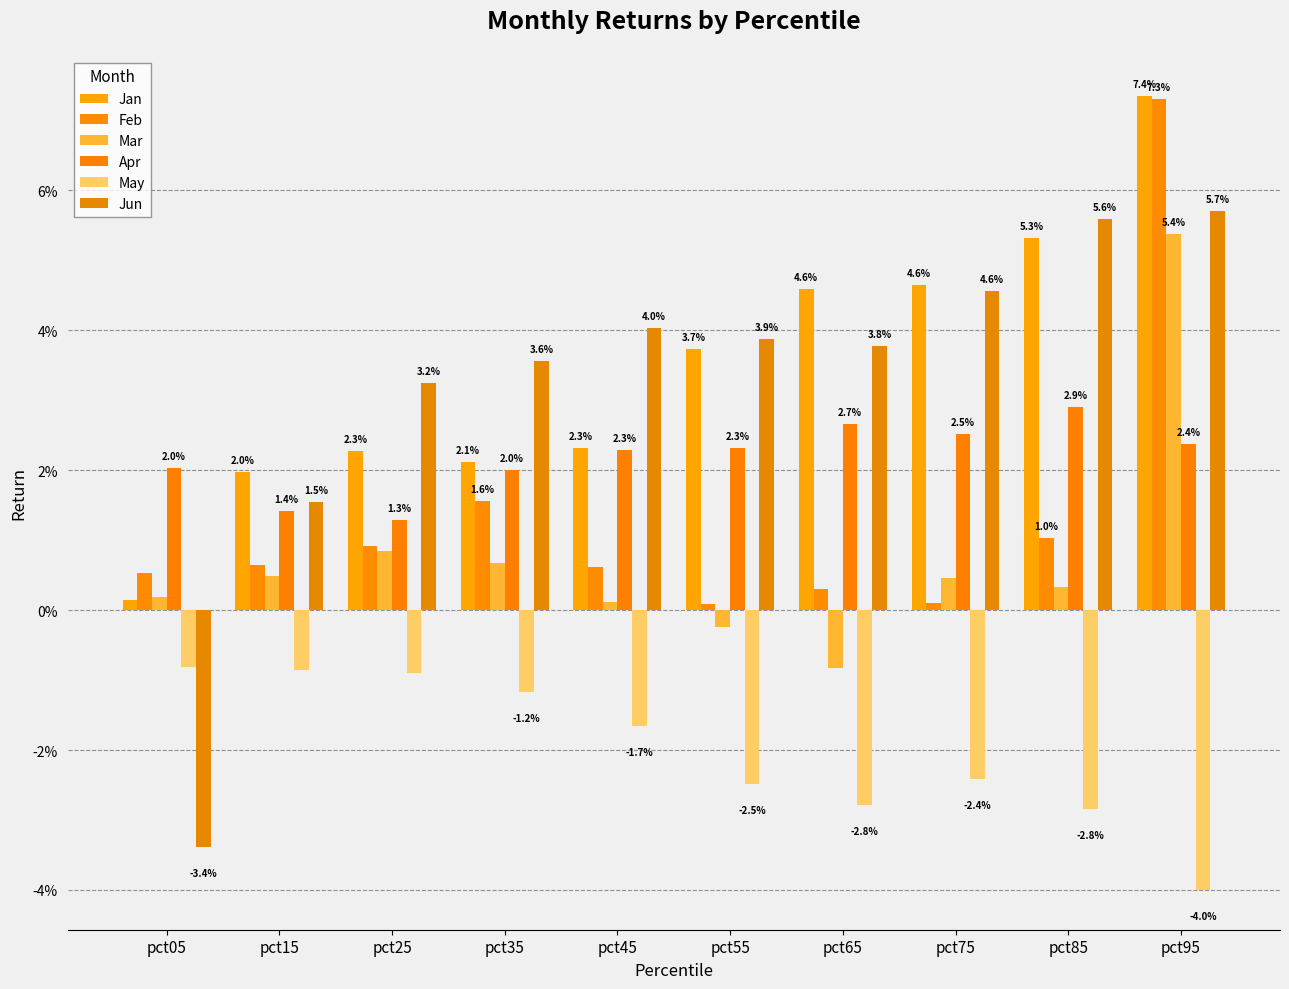

What are all the series names shown in the legend?

Jan, Feb, Mar, Apr, May, Jun